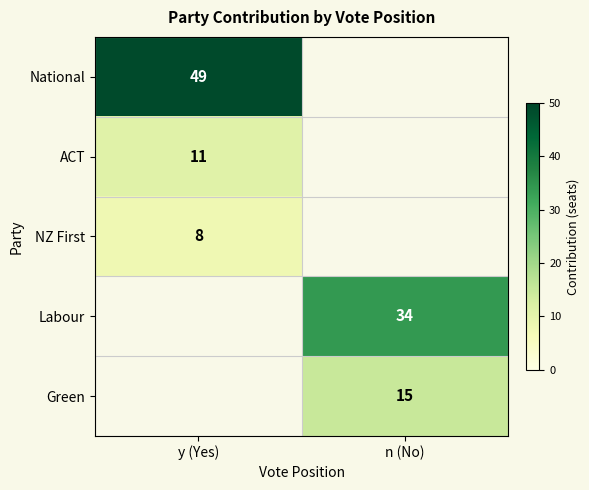

Is it true that National equals 68 at y (Yes)?

False